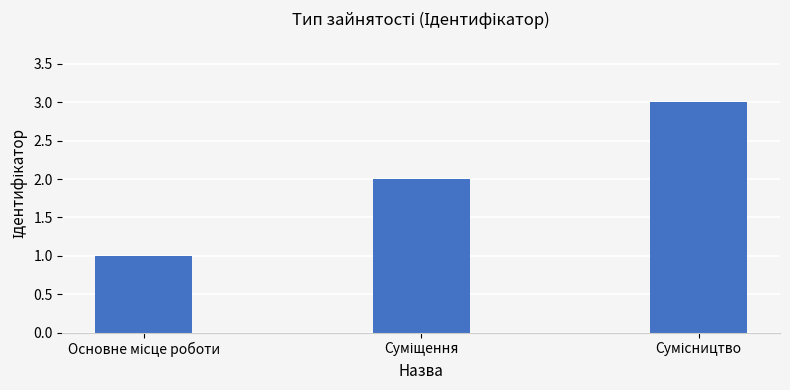

What is the sum of all values?

6